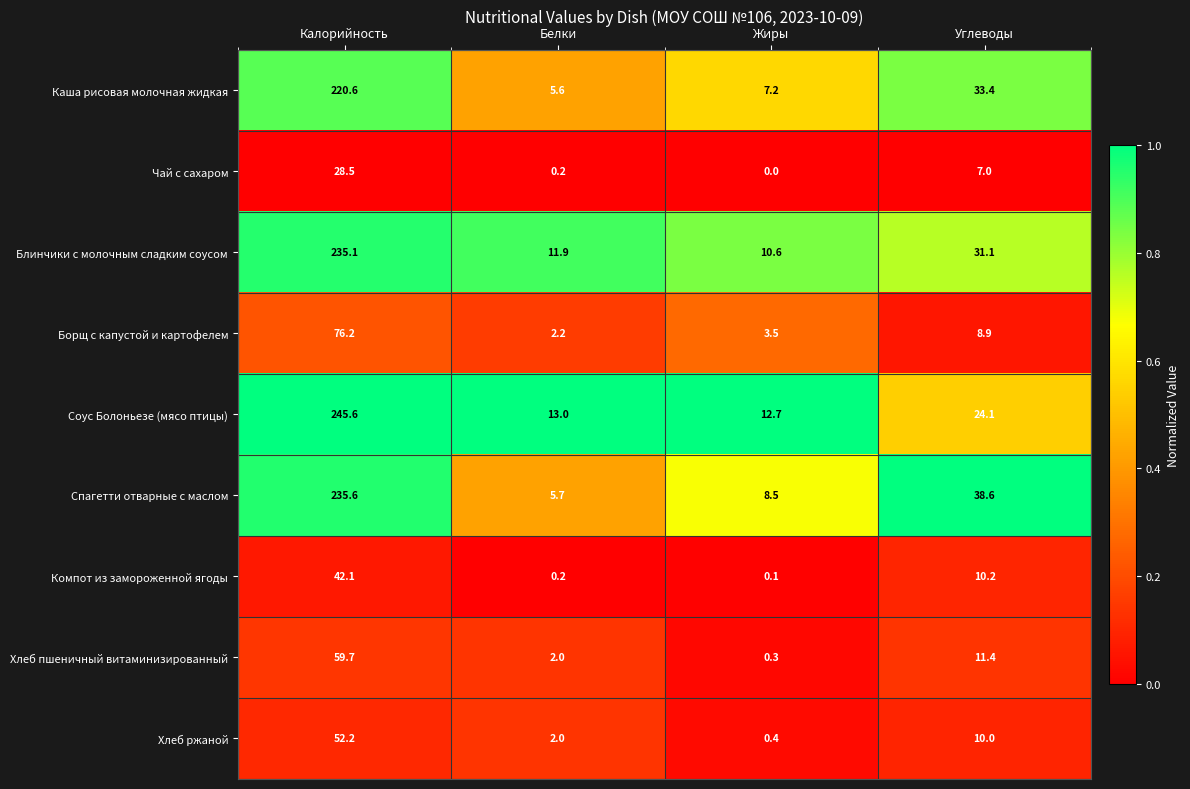

What is the average value of the Компот из замороженной ягоды series?

13.2